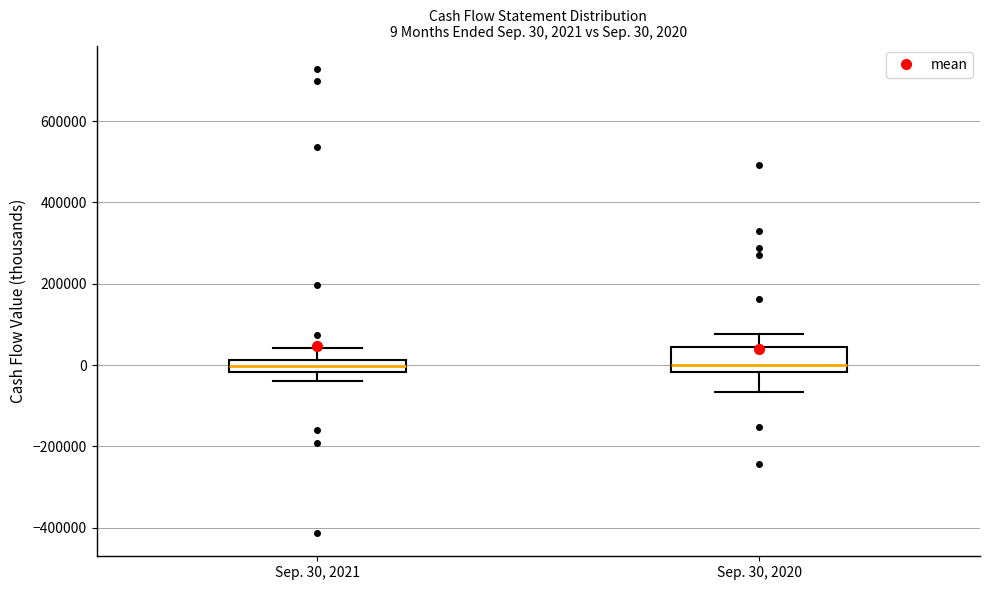

Which box is the tallest, from its lower edge to its upper edge?

Sep. 30, 2020